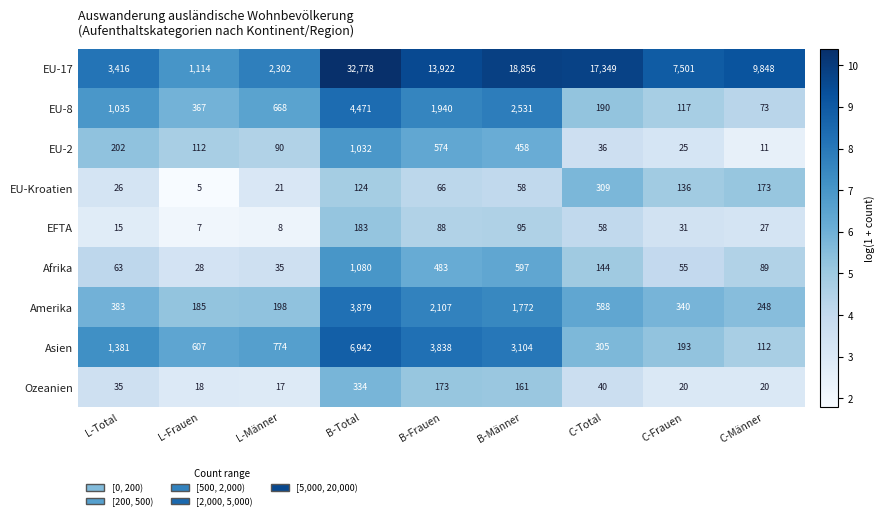

How many data points does each series have?

9